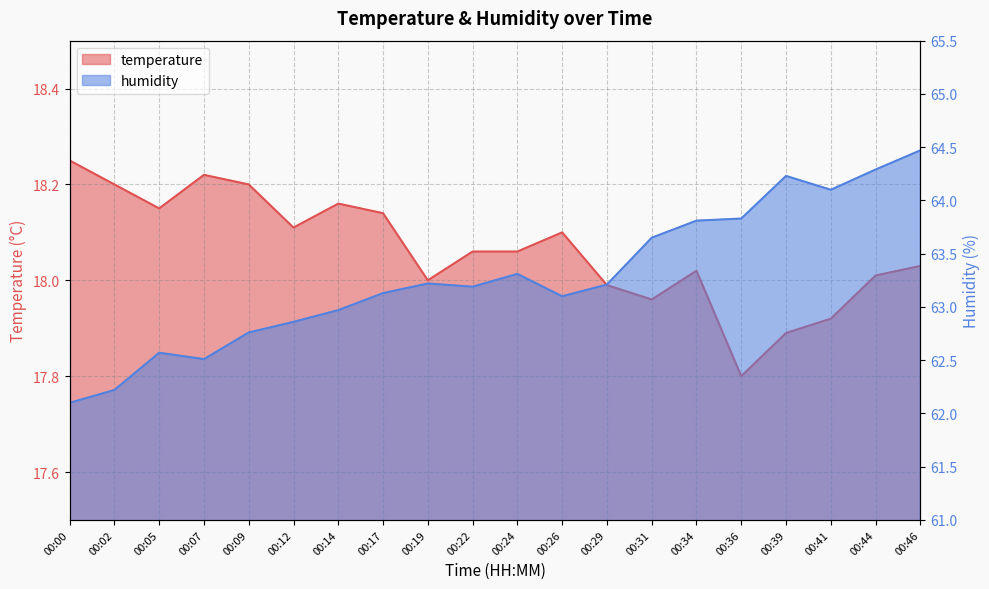

What is the difference between the maximum and minimum values in the temperature series?

0.4